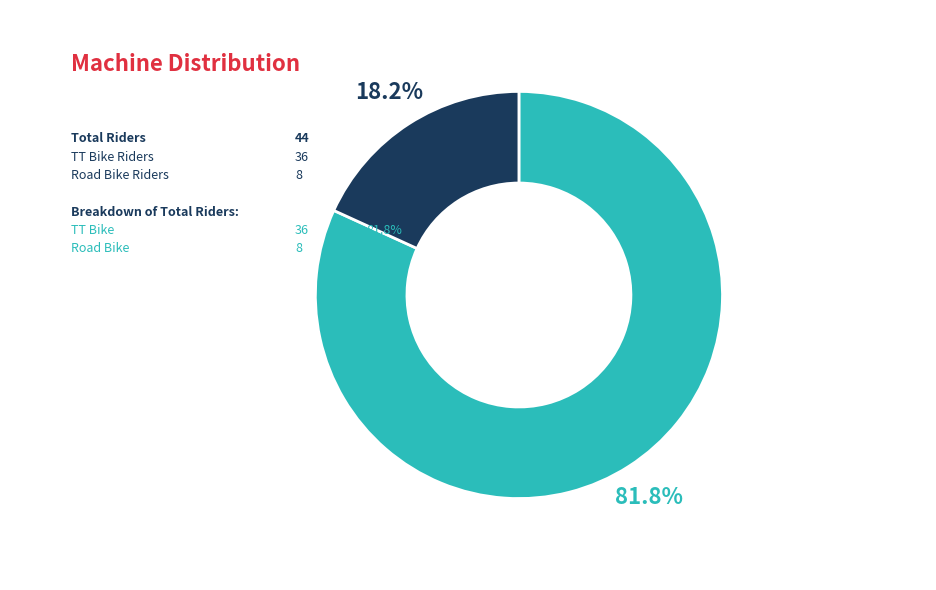

Rank the categories by value from lowest to highest.

Road Bike, TT Bike